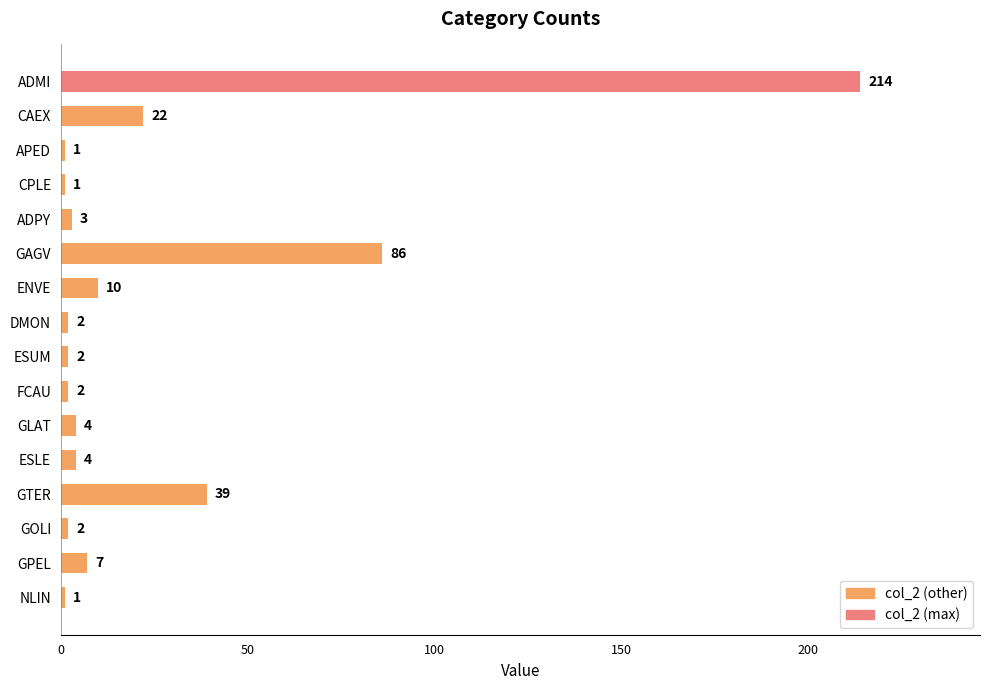

Does the chart contain stacked bars?

No